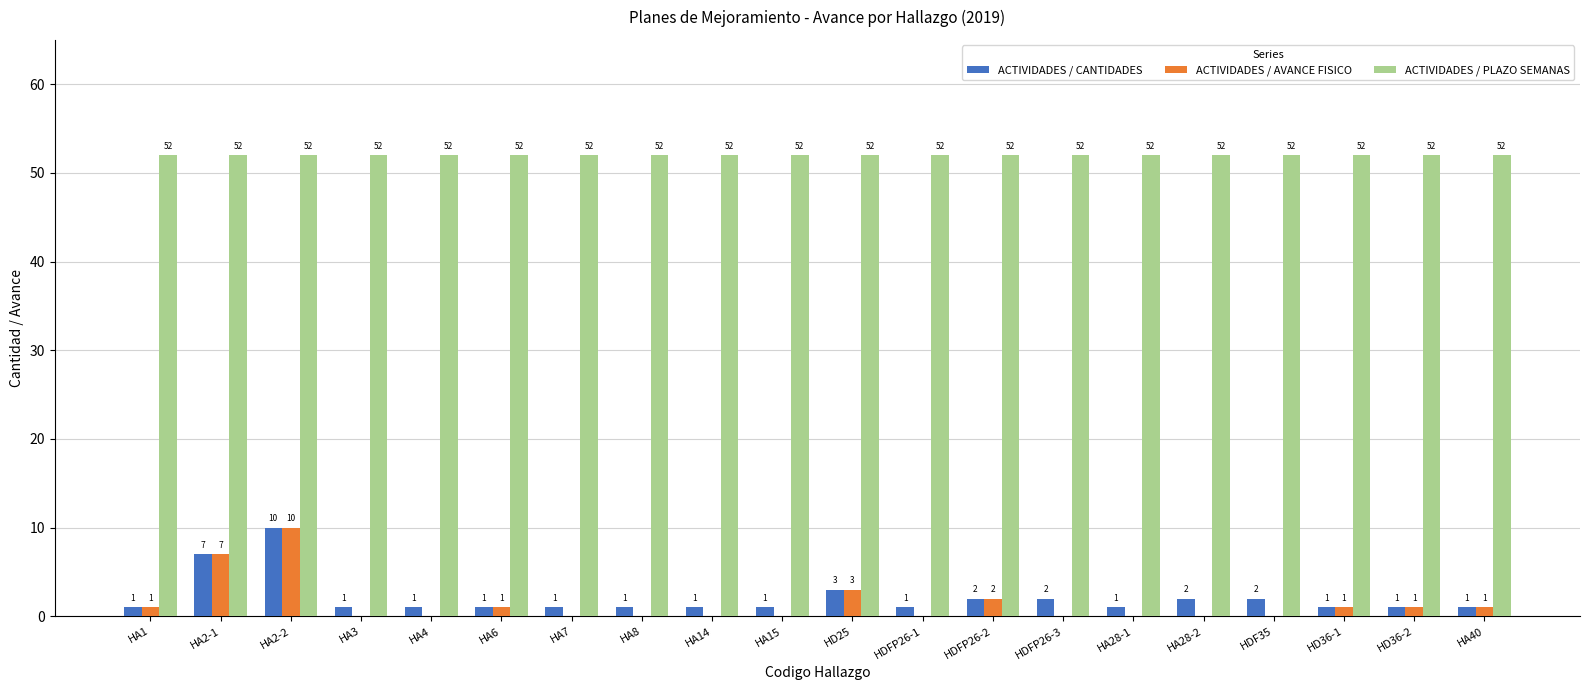

How many values in the ACTIVIDADES / AVANCE FISICO series exceed 0?

9